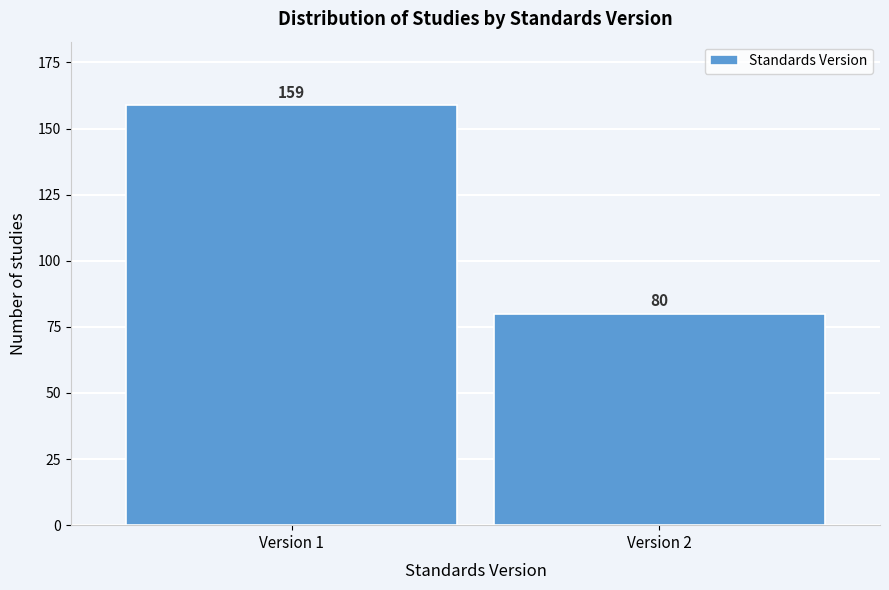

Reading left to right, extract all data points from this chart.

Version 1=159	Version 2=80